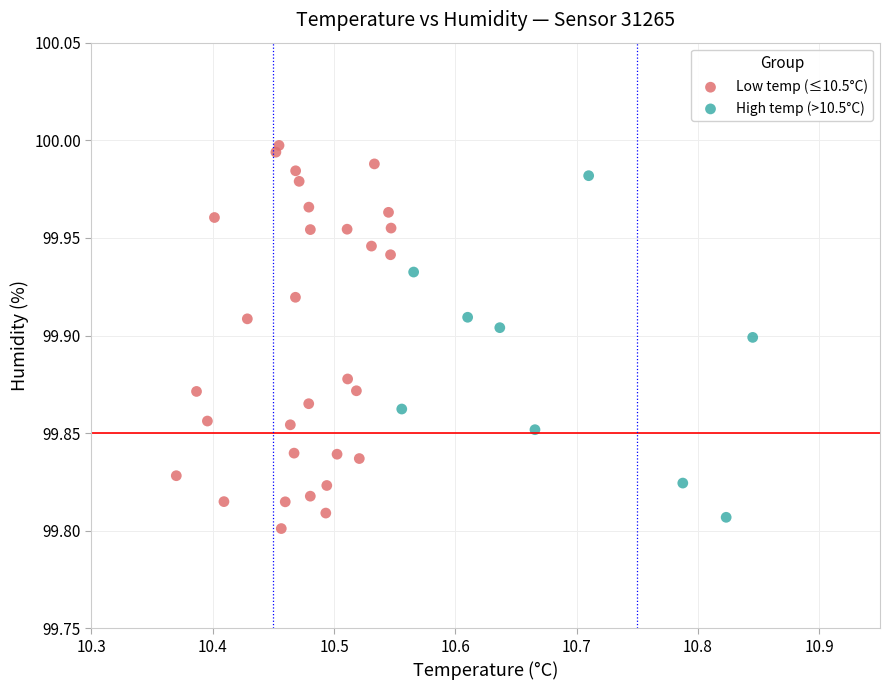

Which series contains the highest Y value?

Low temp (≤10.5°C)